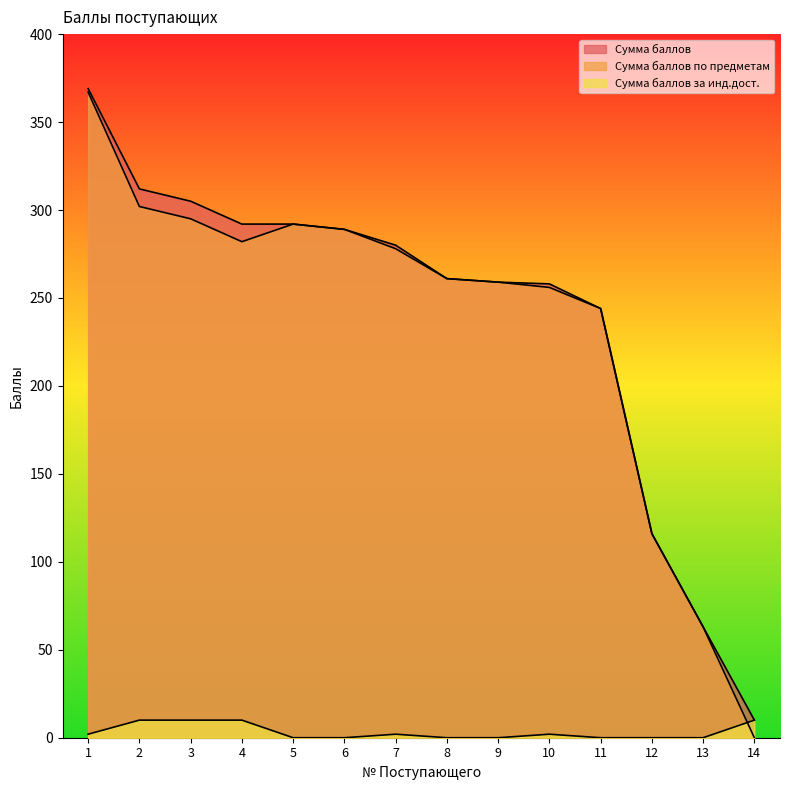

The value of Сумма баллов по предметам at 7 is 278. True or false?

True